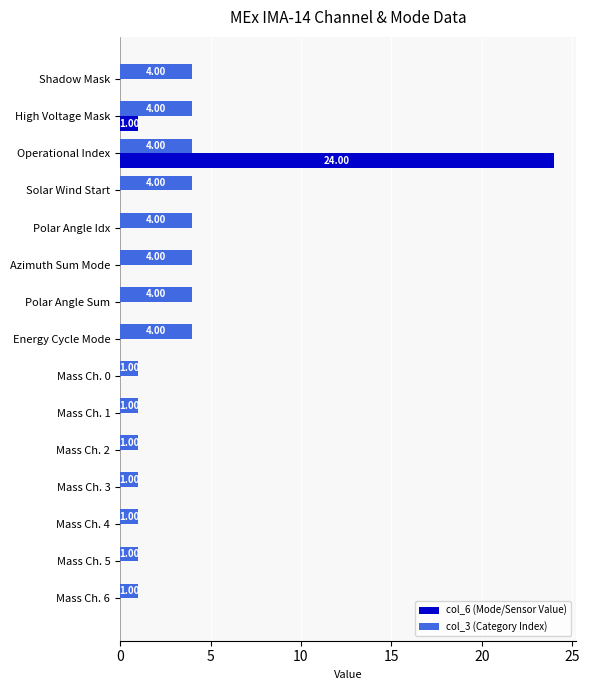

What are all the series names shown in the legend?

col_6 (Mode/Sensor Value), col_3 (Category Index)